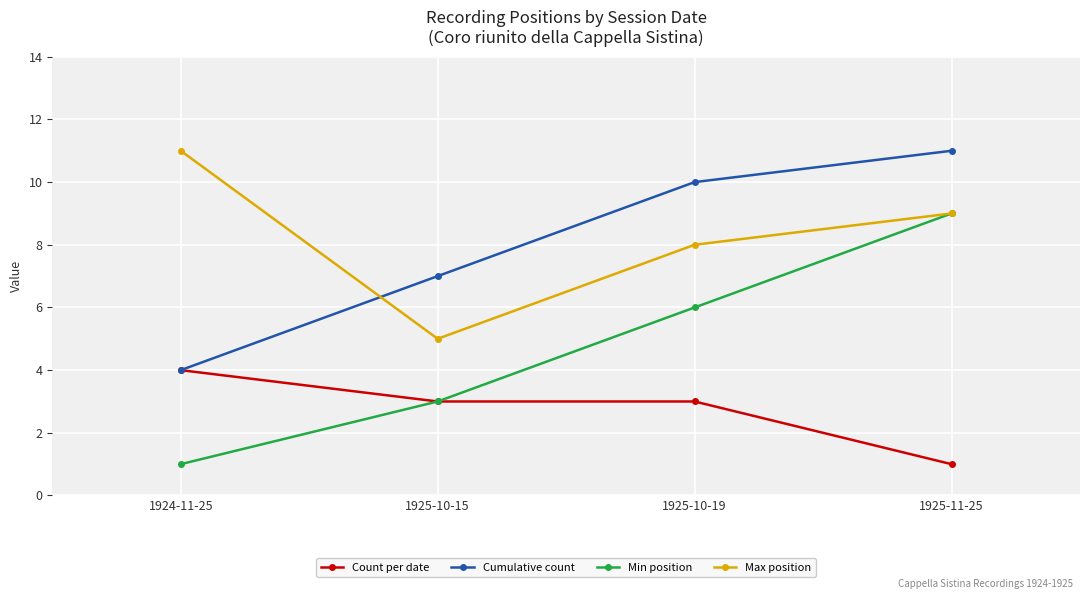

What is the label of the 1st point from the right?

1925-11-25